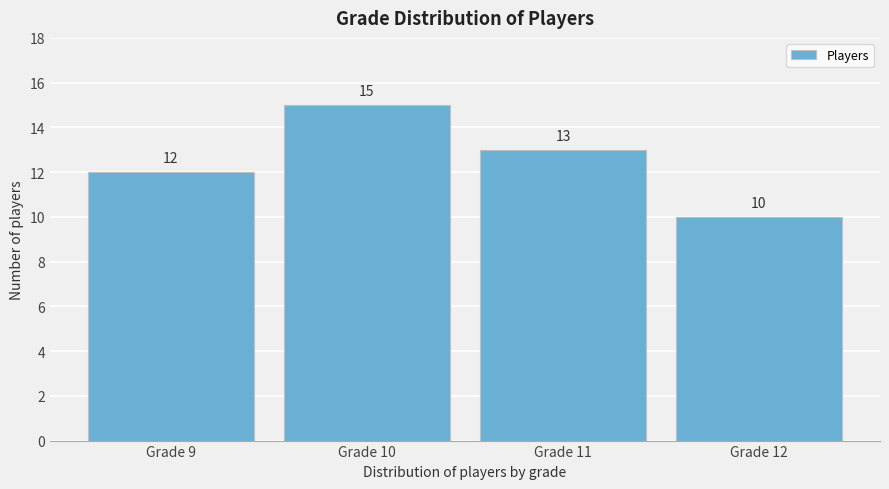

Reading left to right, transcribe all the data shown in this chart.

12	15	13	10